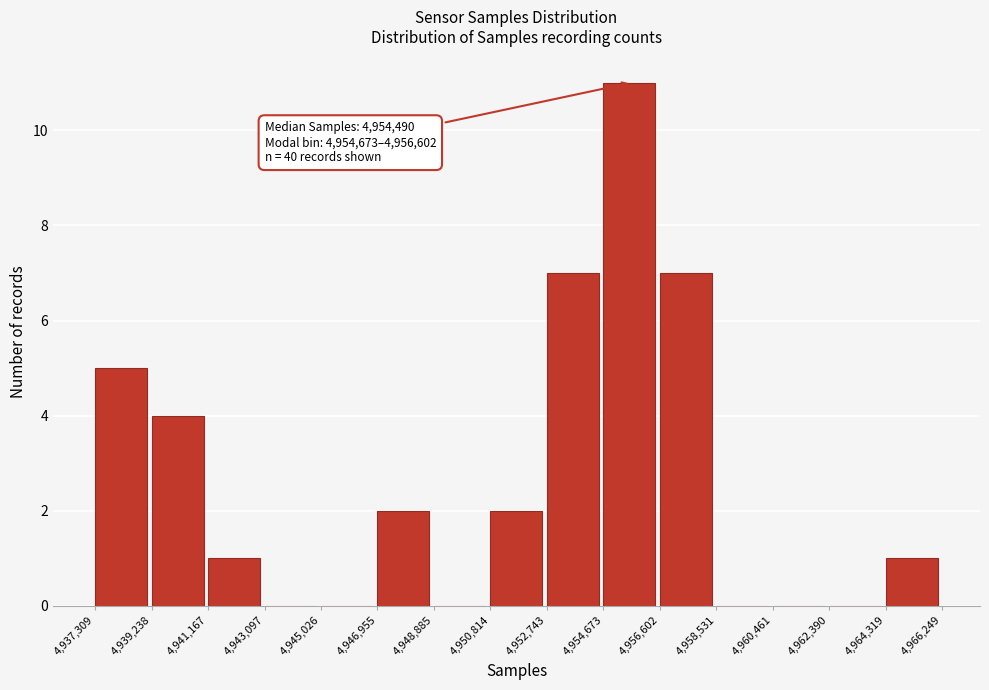

Which range on the x-axis has the tallest bar?

4,954,673 to 4,956,602